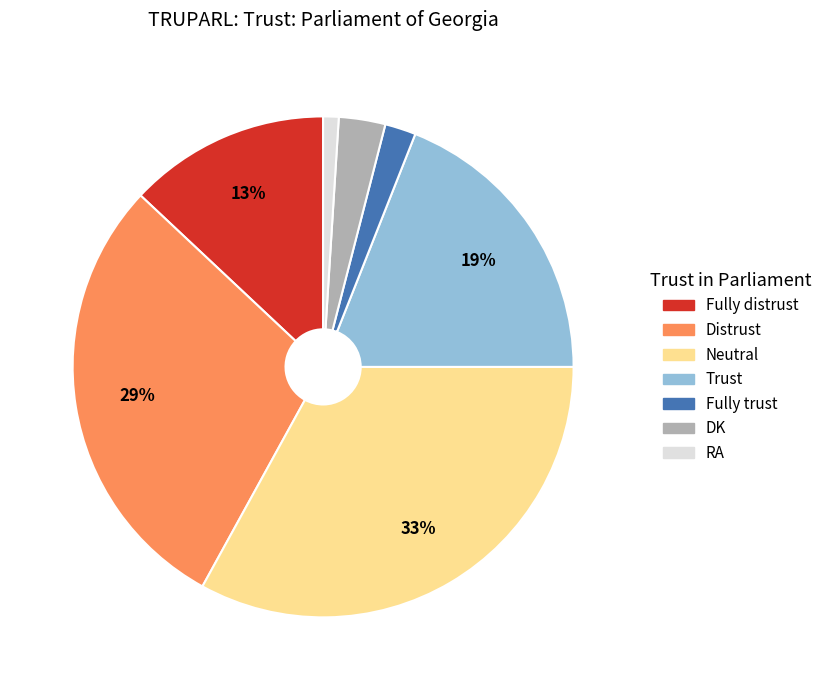

Rank the categories by value from highest to lowest.

Neutral, Distrust, Trust, Fully distrust, DK, Fully trust, RA